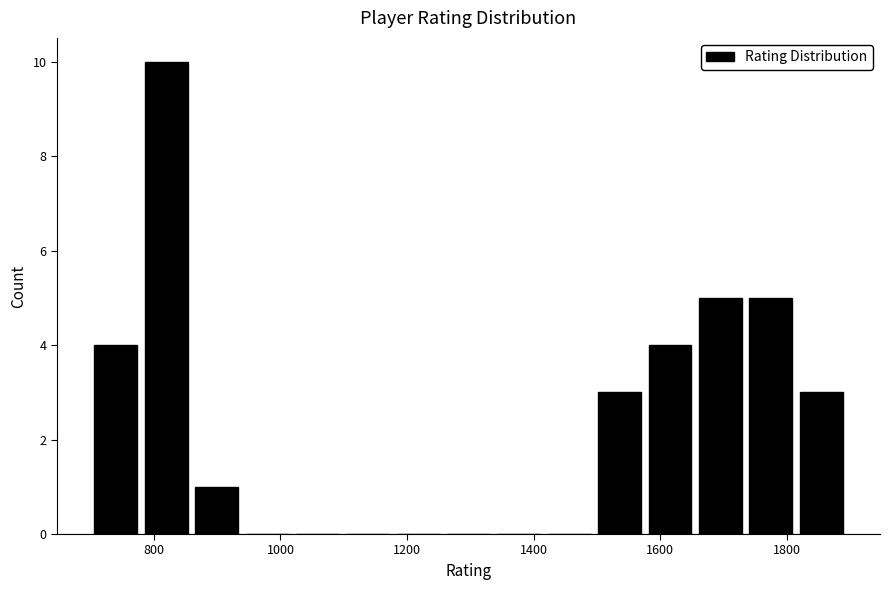

Around what value on the x-axis is the tallest bar? Give the approximate position of its centre, as read against the axis.

820